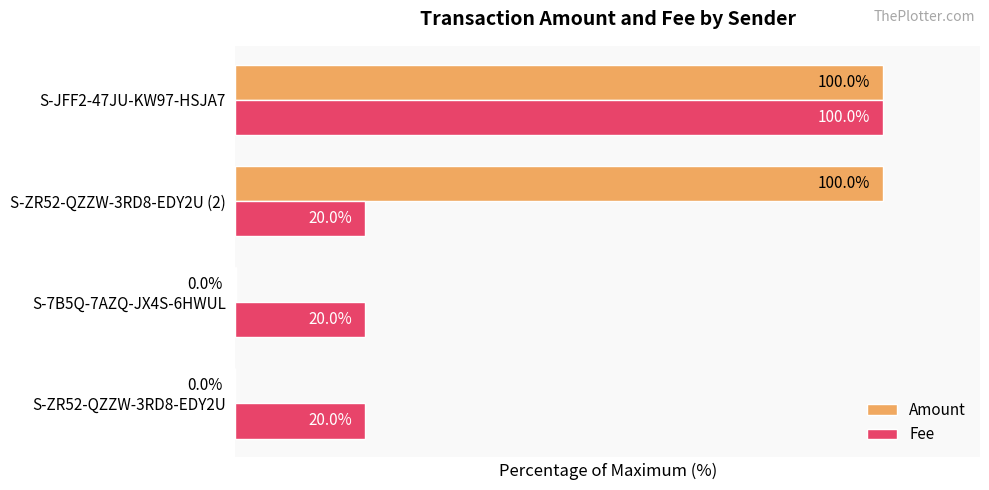

Between S-ZR52-QZZW-3RD8-EDY2U and S-ZR52-QZZW-3RD8-EDY2U (2), which series saw the biggest shift?

Amount